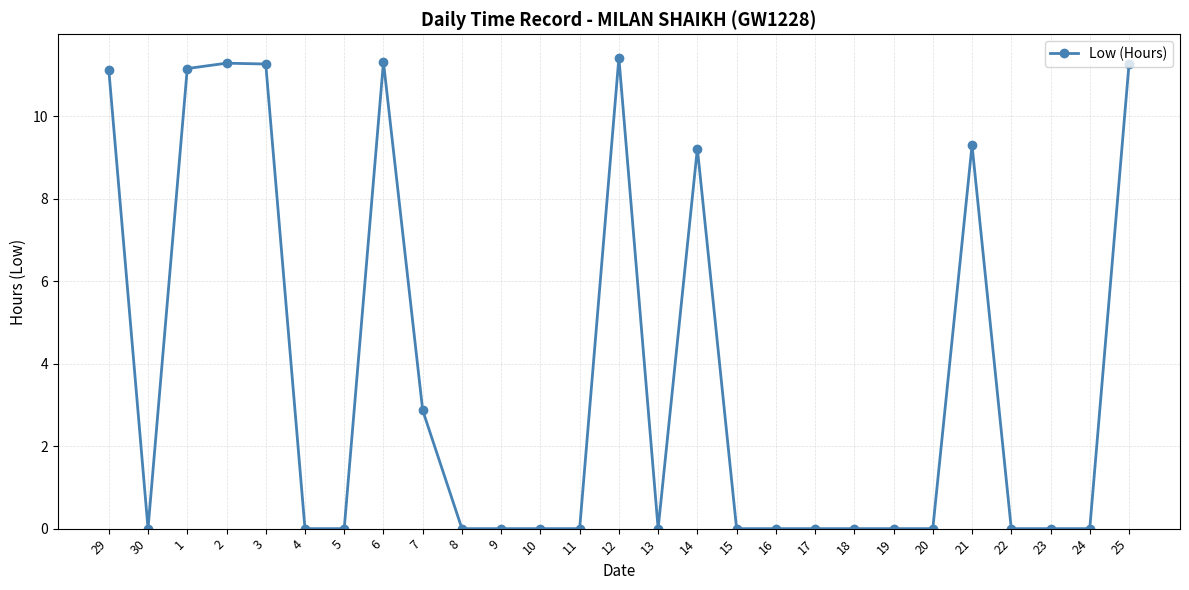

What is the value of the 27th point from the left?

11.3